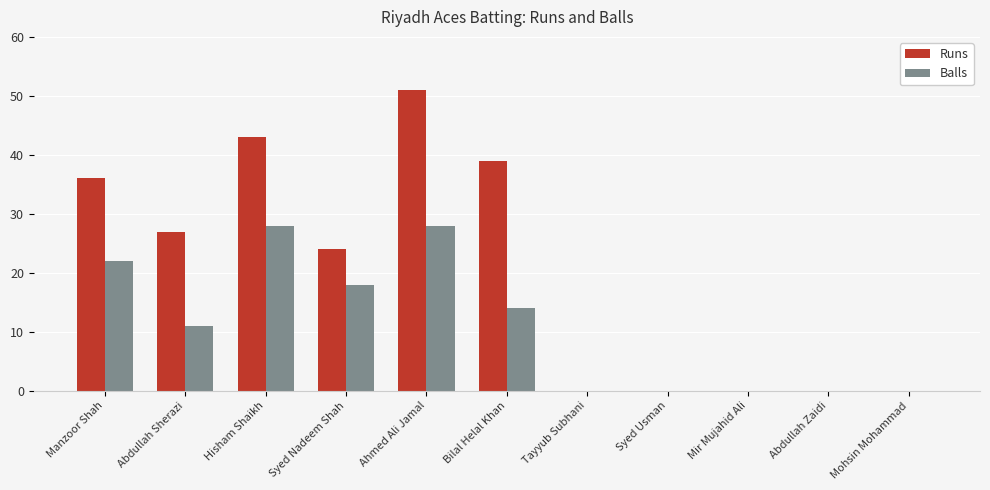

What is the greatest value displayed?

51